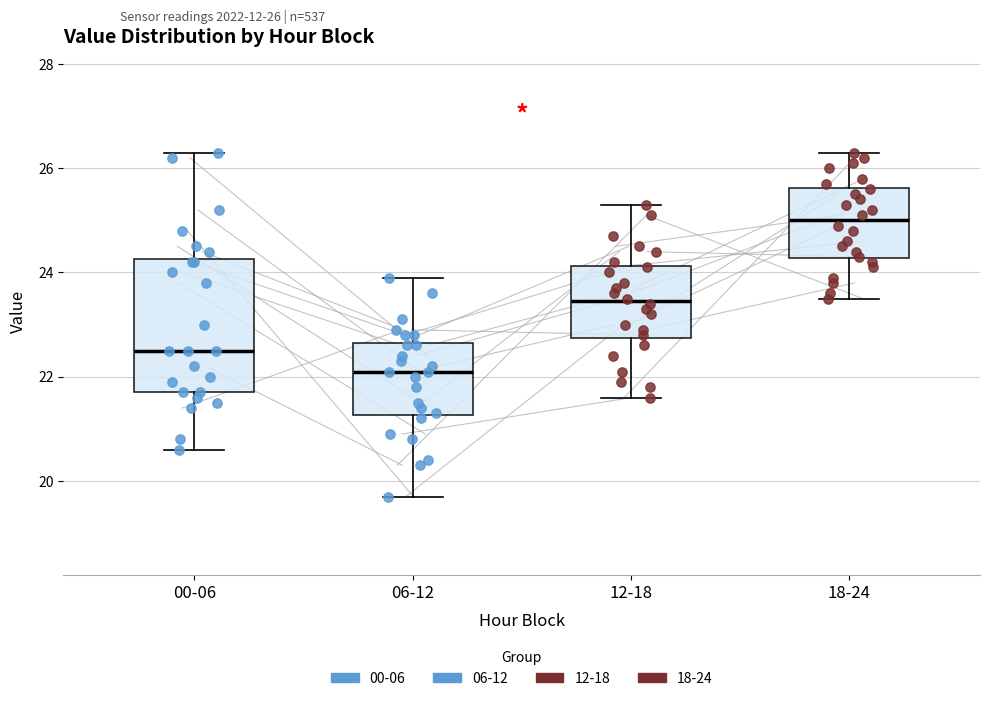

Which box's median line is the highest?

18-24